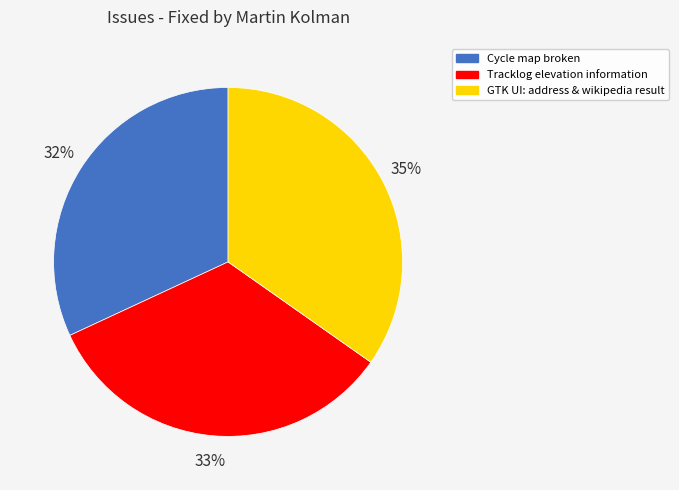

What percentage is the Tracklog elevation information slice, to the nearest percent?

33%